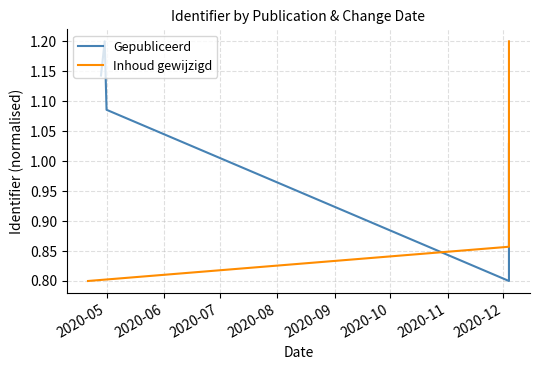

True or false: Gepubliceerd and Inhoud gewijzigd intersect in this chart.

True